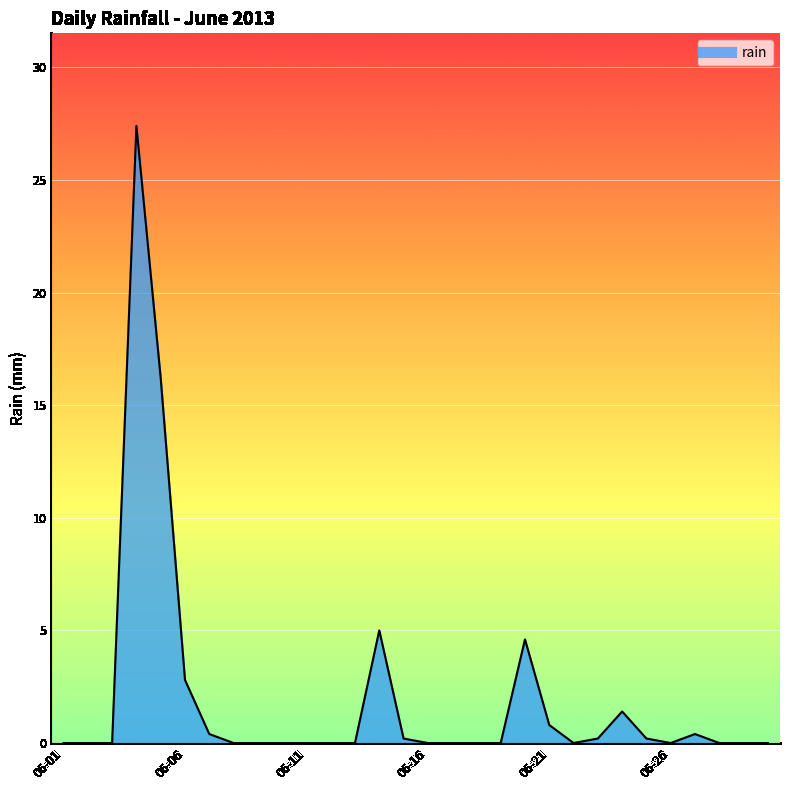

What is the maximum value shown in the chart?

27.4